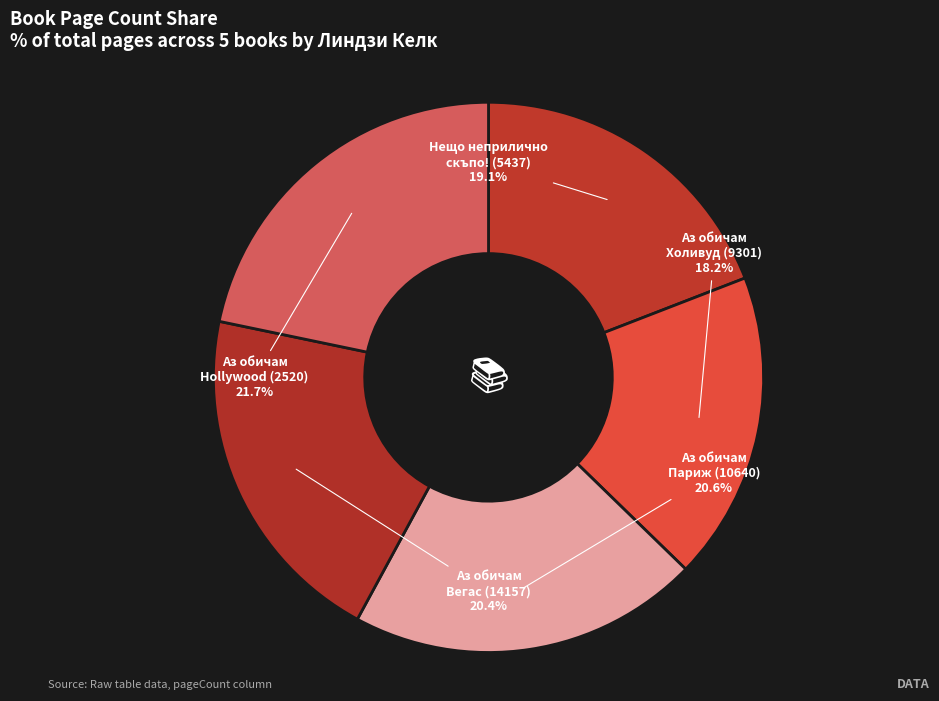

How many slices are in this pie chart?

5